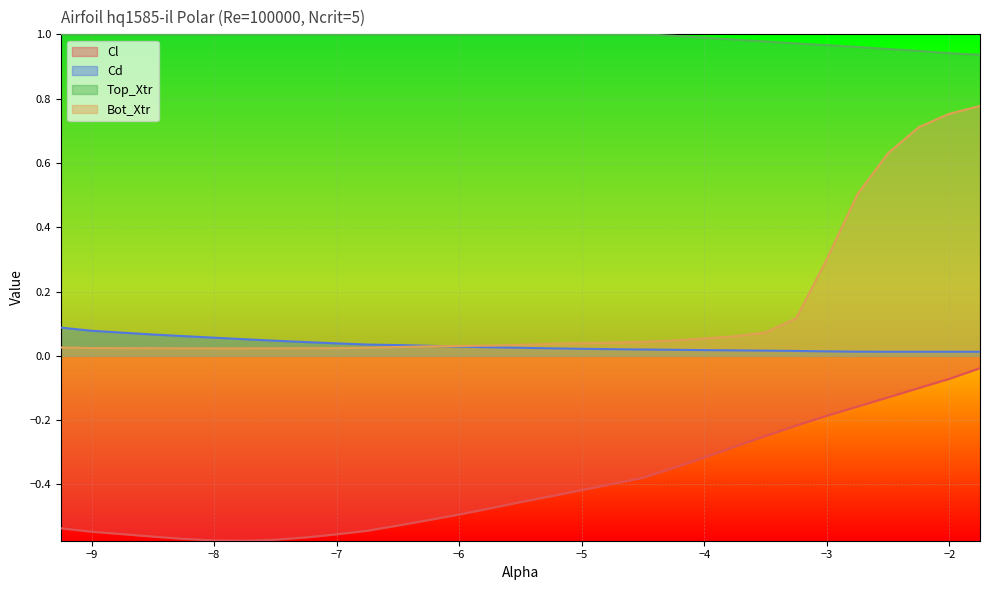

True or false: Bot_Xtr and Cl intersect in this chart.

False